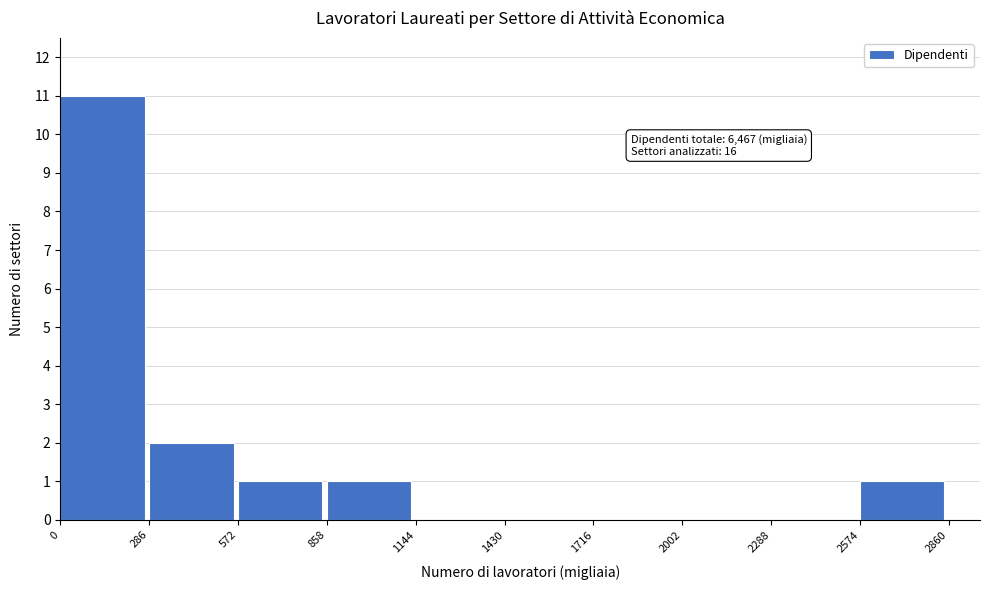

Over which range of the x-axis is the bar tallest?

0 to 286